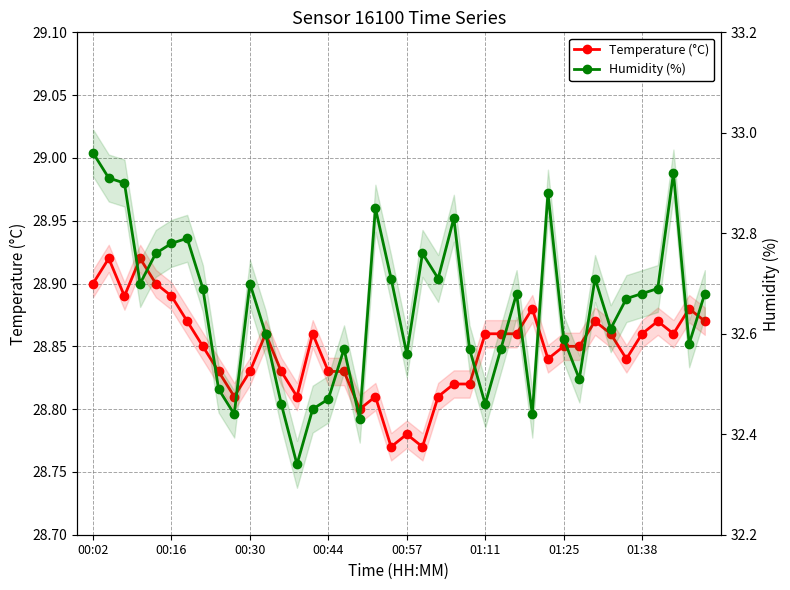

Rank the series at 18 from highest to lowest value.

Humidity (%), Temperature (°C)